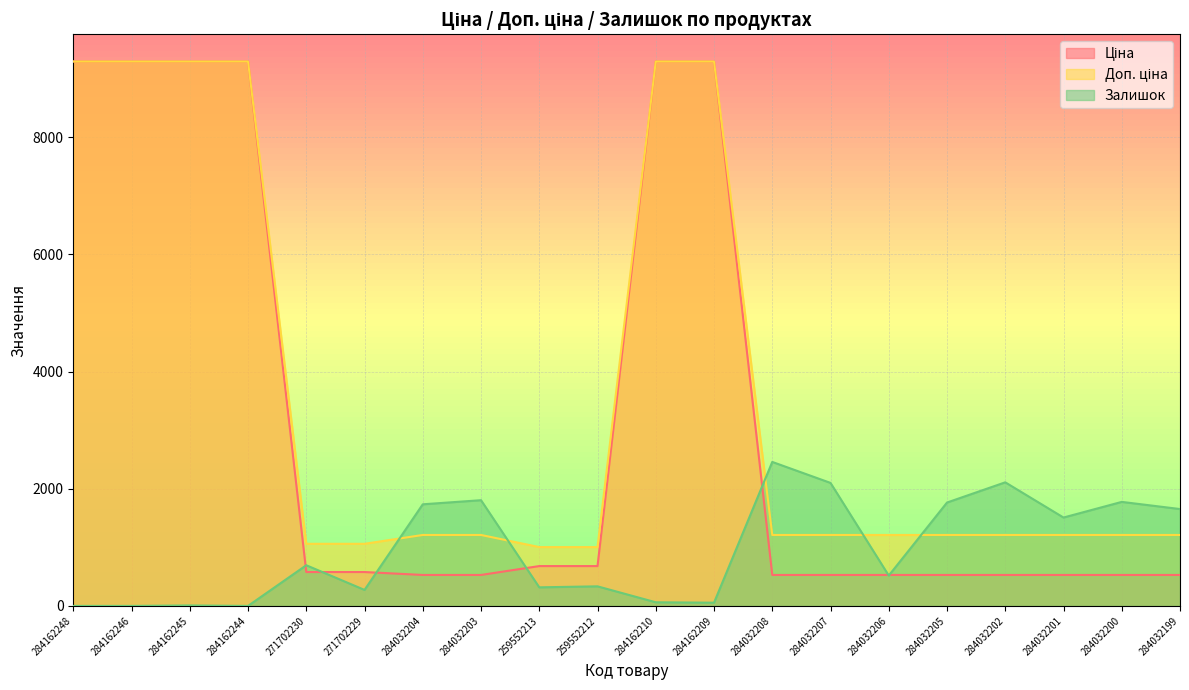

The Доп. ціна series shows 5939.5 at 284162246. True or false?

False